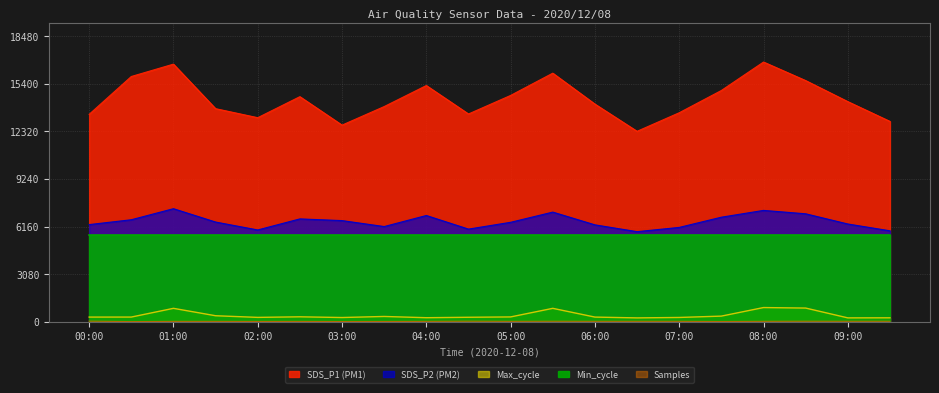

Which series has the largest range (max minus min)?

SDS_P1